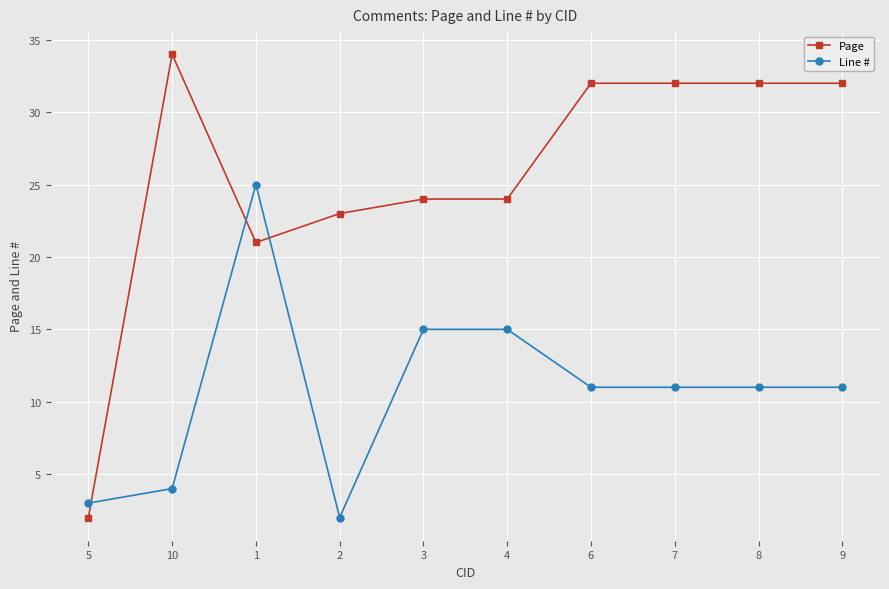

What are all the series names shown in the legend?

Page, Line #